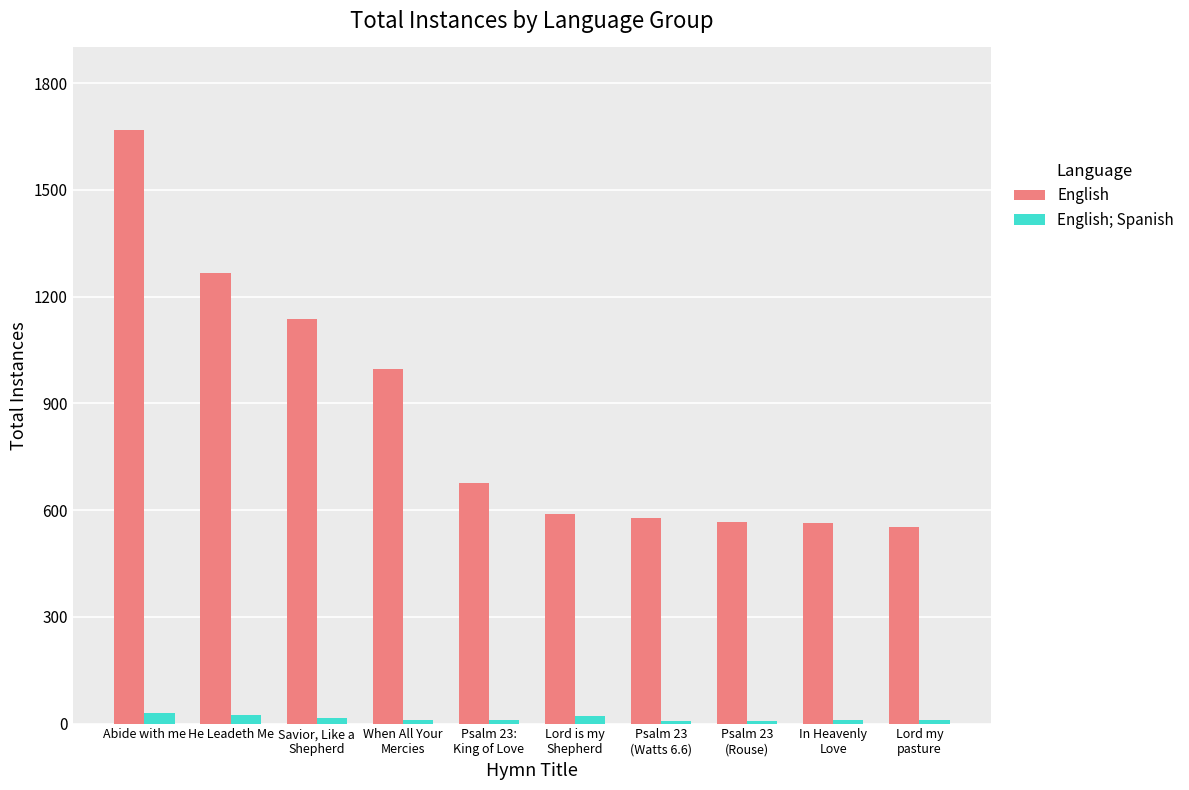

What is the label of the 3rd bar from the left?

Savior, Like a
Shepherd